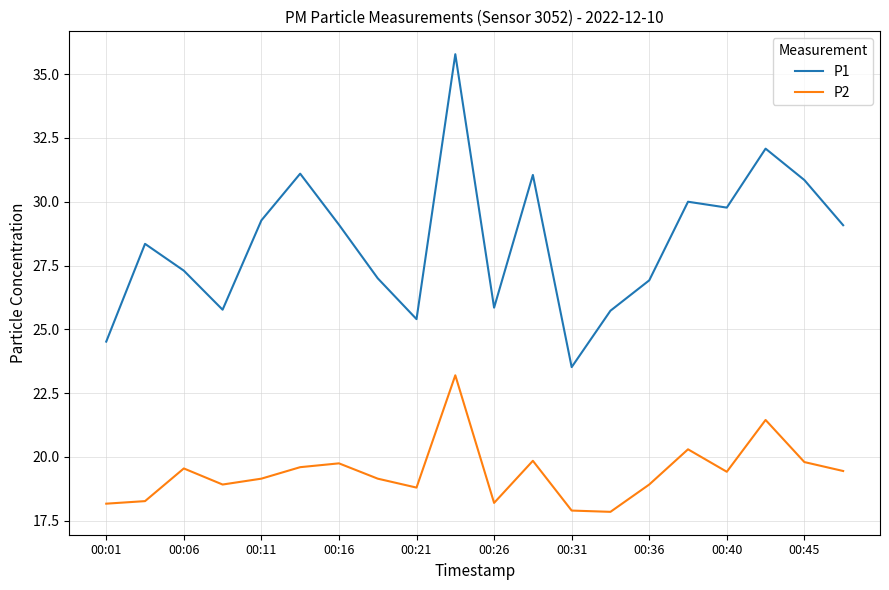

How many distinct data groups are displayed?

2